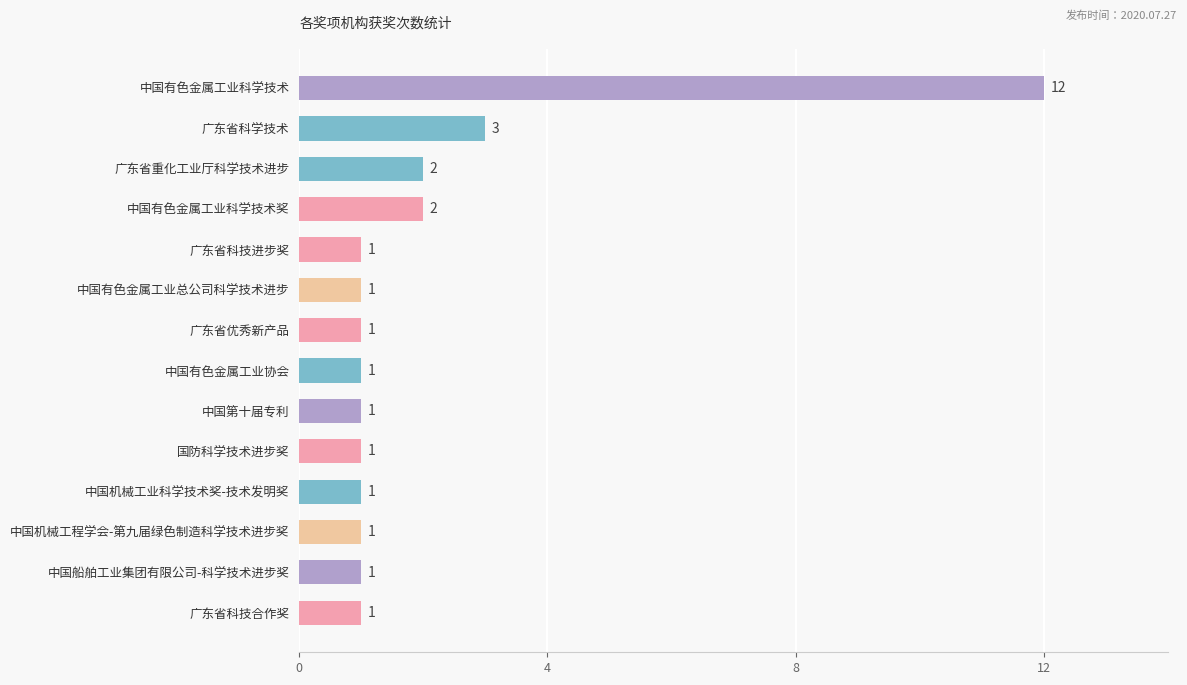

What is the label of the 3rd bar from the top?

广东省重化工业厅科学技术进步